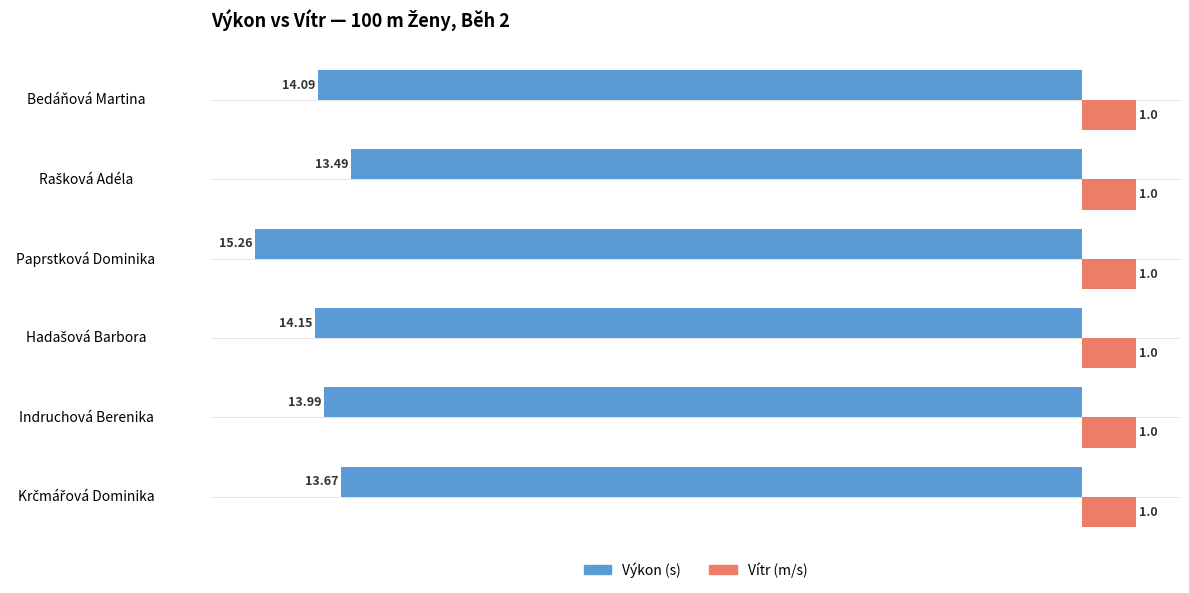

What is the total value across all series at Bedáňová Martina?

-13.1